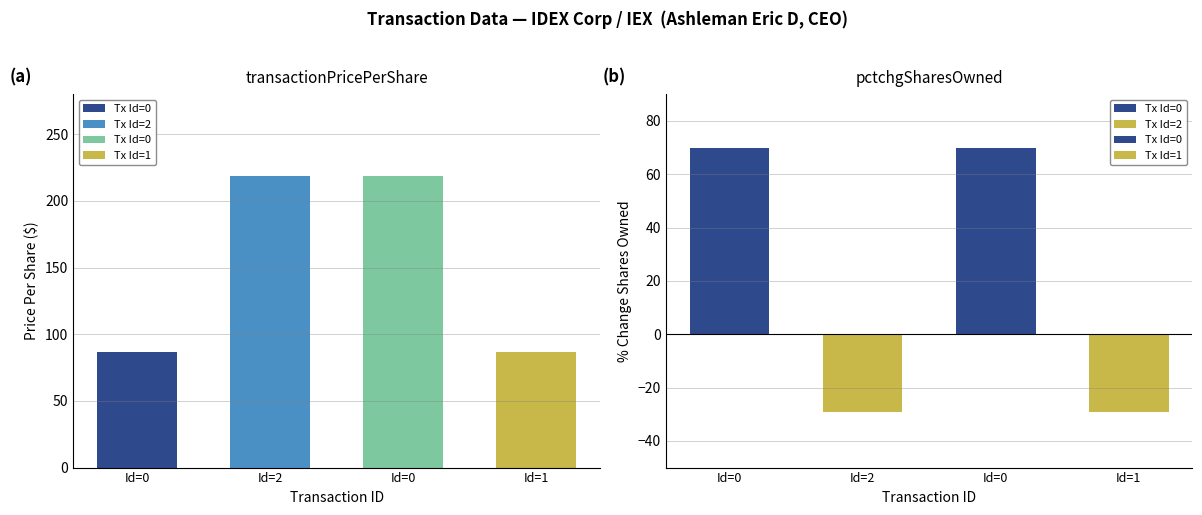

What is the difference between the maximum and minimum values in the pctchgSharesOwned series?

99.0